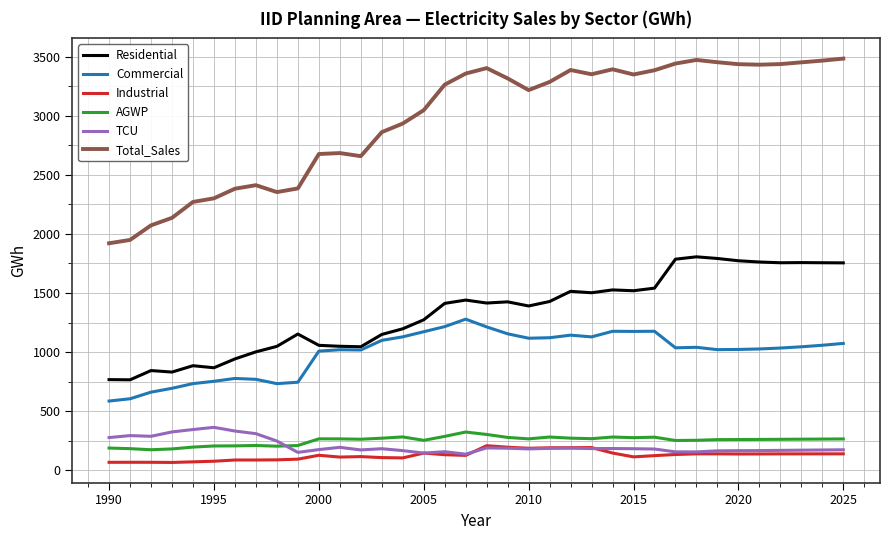

True or false: Total_Sales has more than 2 interior local peaks.

True